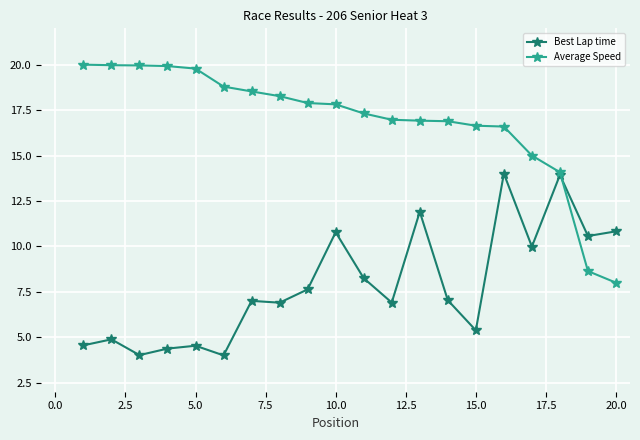

How many distinct data groups are displayed?

2